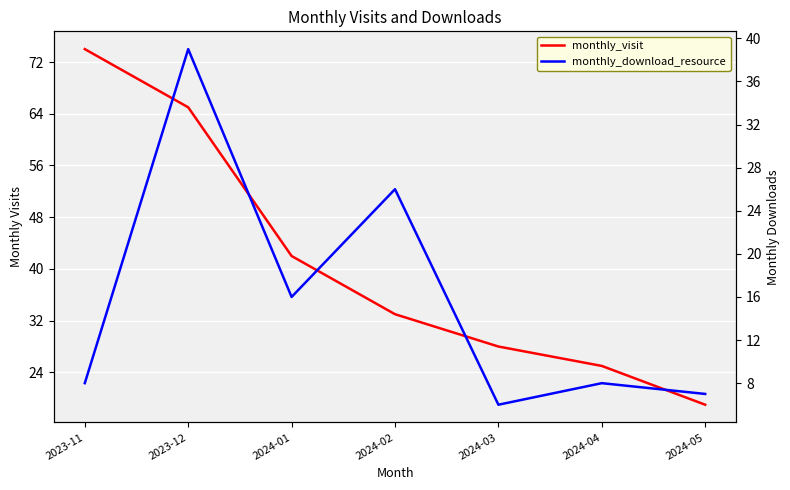

How many data points in monthly_download_resource are above 8?

3